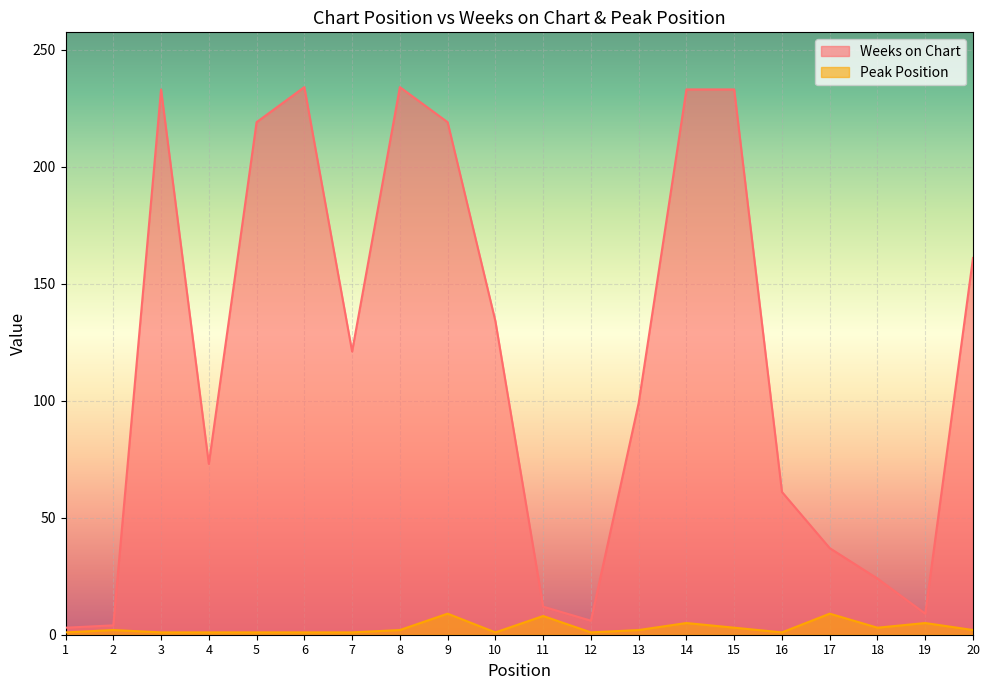

Rank the series at 14 from lowest to highest value.

Peak Position, Weeks on Chart